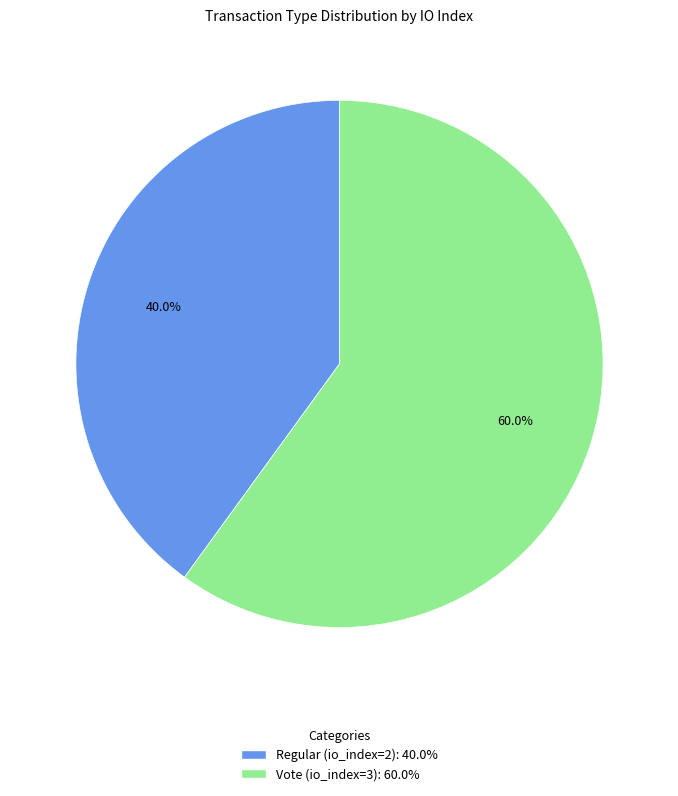

What percentage is the Vote (io_index=3) slice, to the nearest percent?

60%